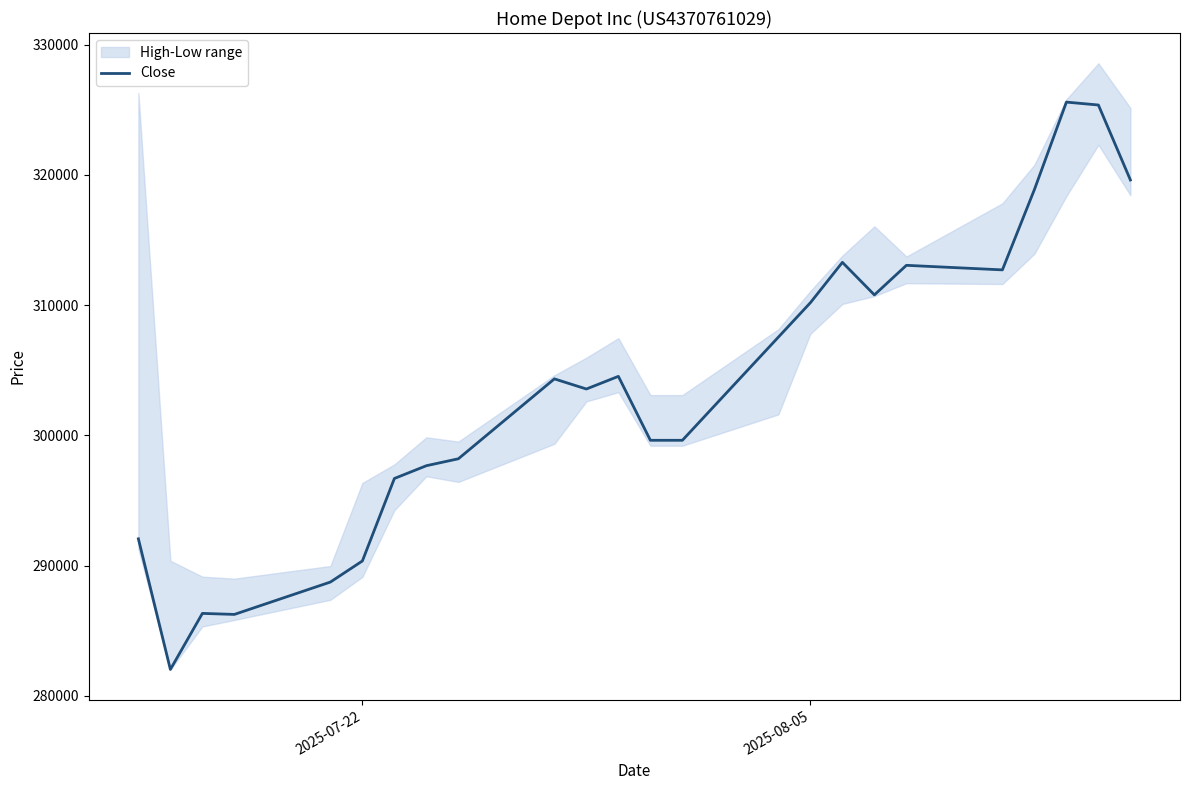

Reading left to right, transcribe all the data shown in this chart.

292066	282037	286341	286263	288747	290366	296698	297679	298212	304345	303568	304539	299630	299630	307552	310193	313291	310793	313063	312713	318876	325593	325370	319615